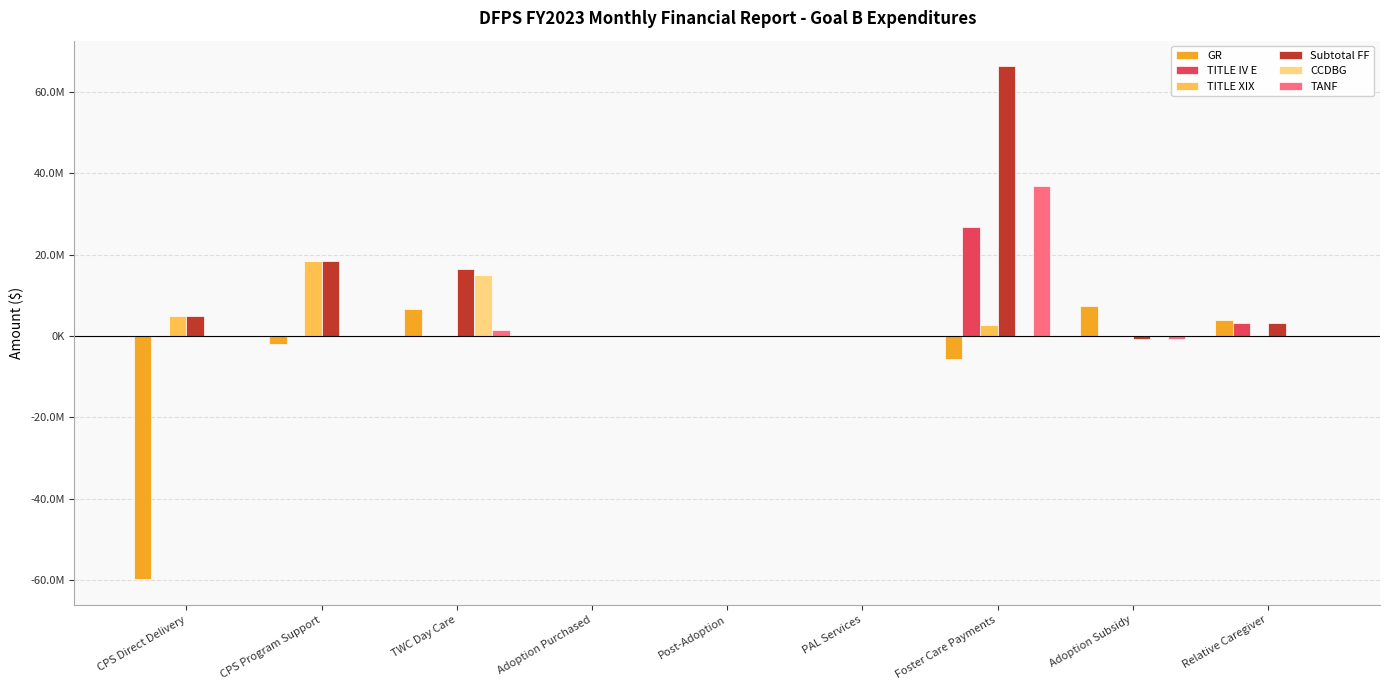

Between CPS Program Support and PAL Services, which series saw the biggest shift?

TITLE XIX